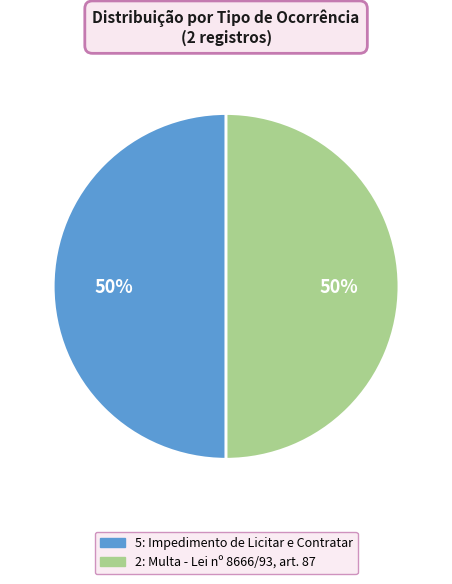

To the nearest percent, what is the combined percentage of 5: Impedimento de Licitar e Contratar and 2: Multa - Lei nº 8666/93, art. 87?

100%